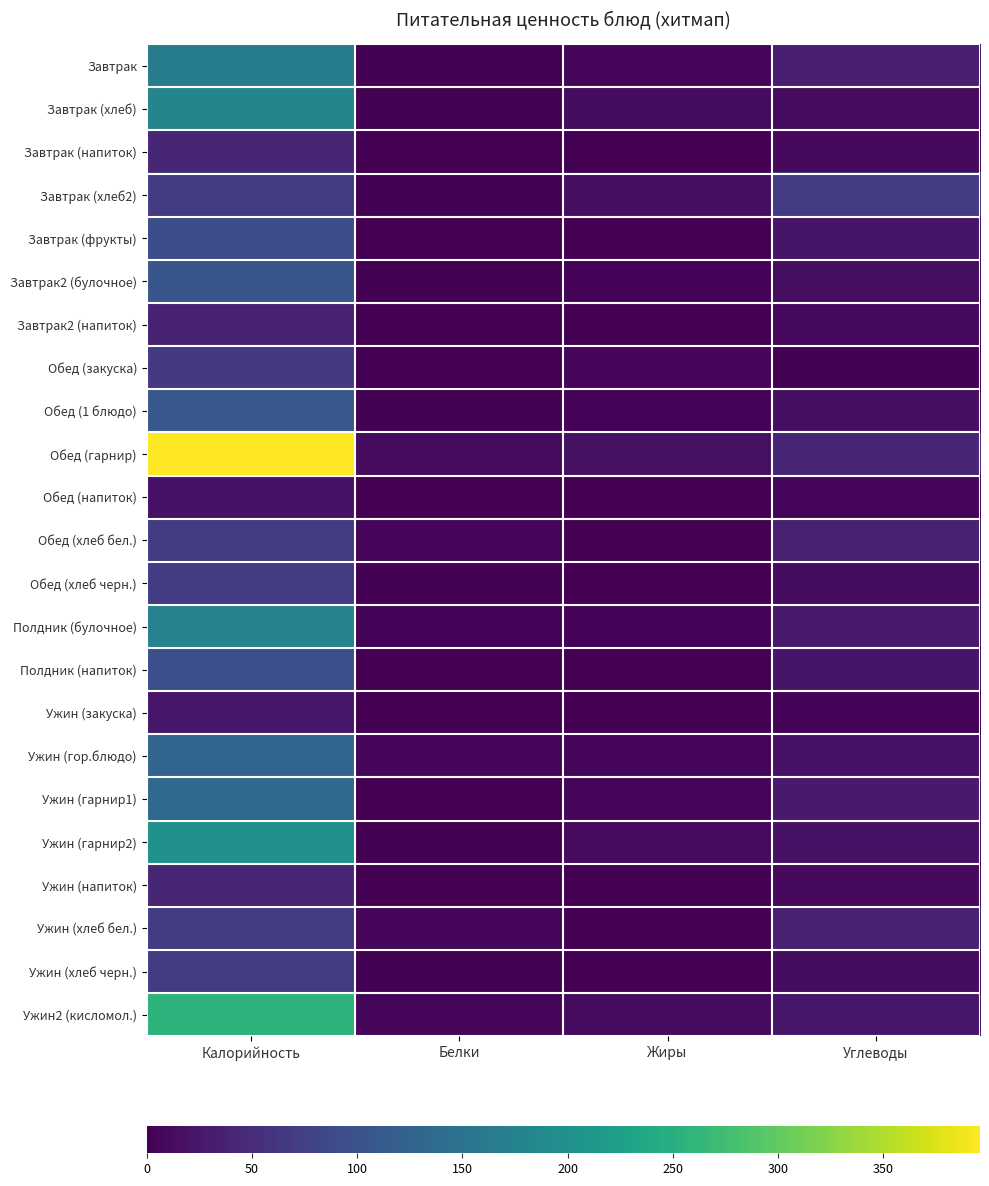

Count the number of data series in this chart.

23